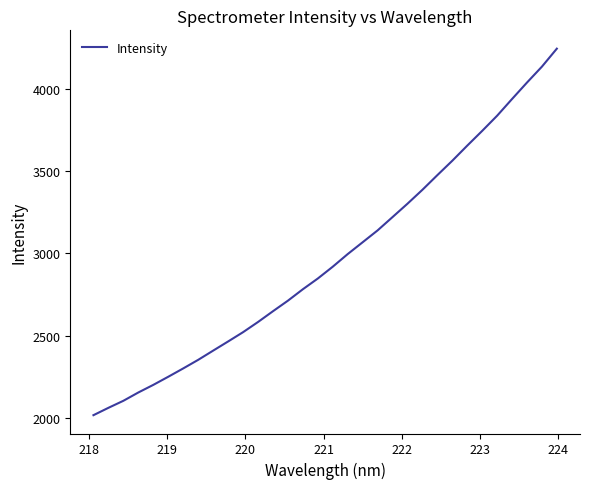

How many lines are shown in the chart?

1